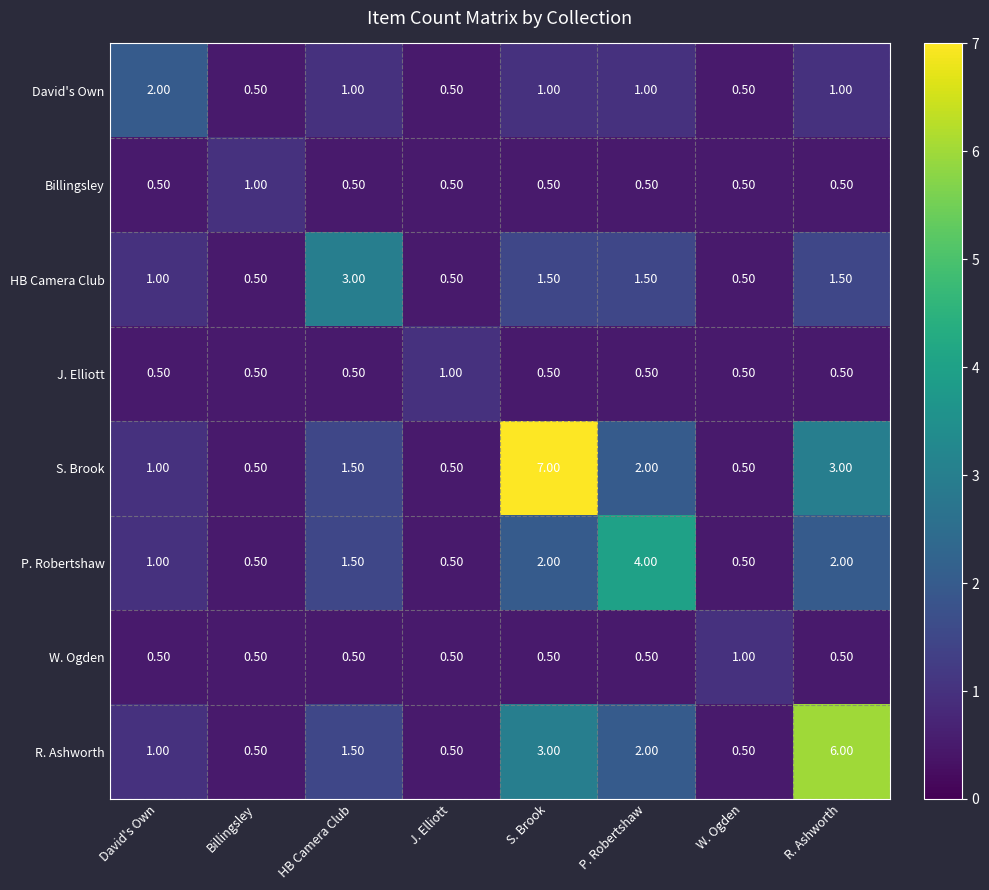

What is the difference between the maximum and minimum values in the J. Elliott series?

0.5